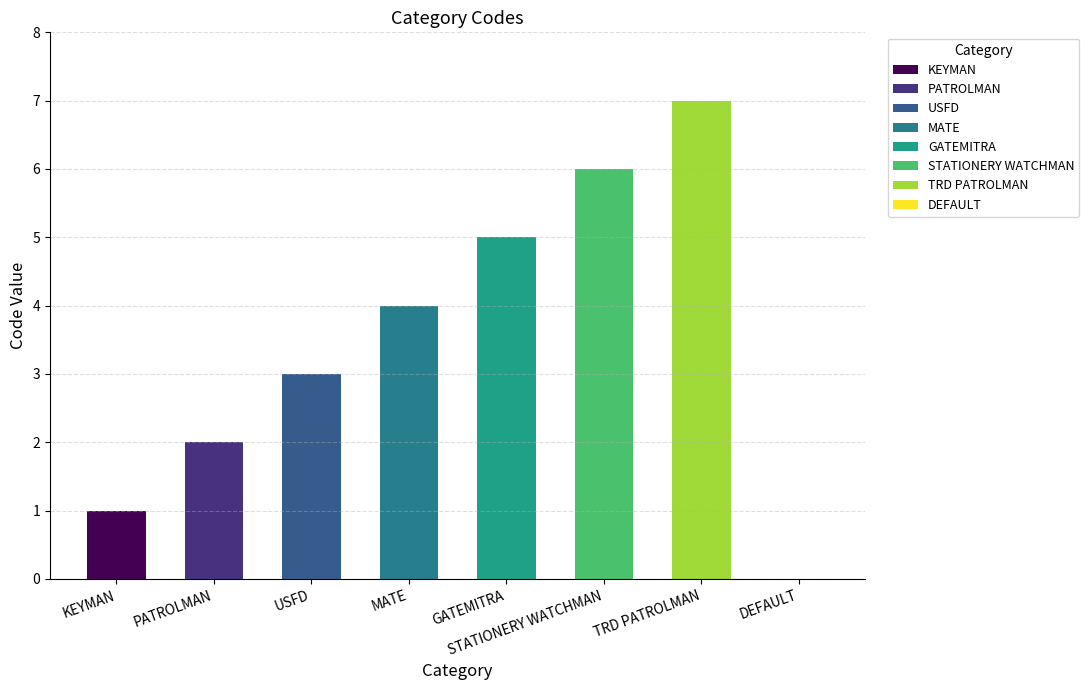

What is the difference between the values at USFD and STATIONERY WATCHMAN?

3